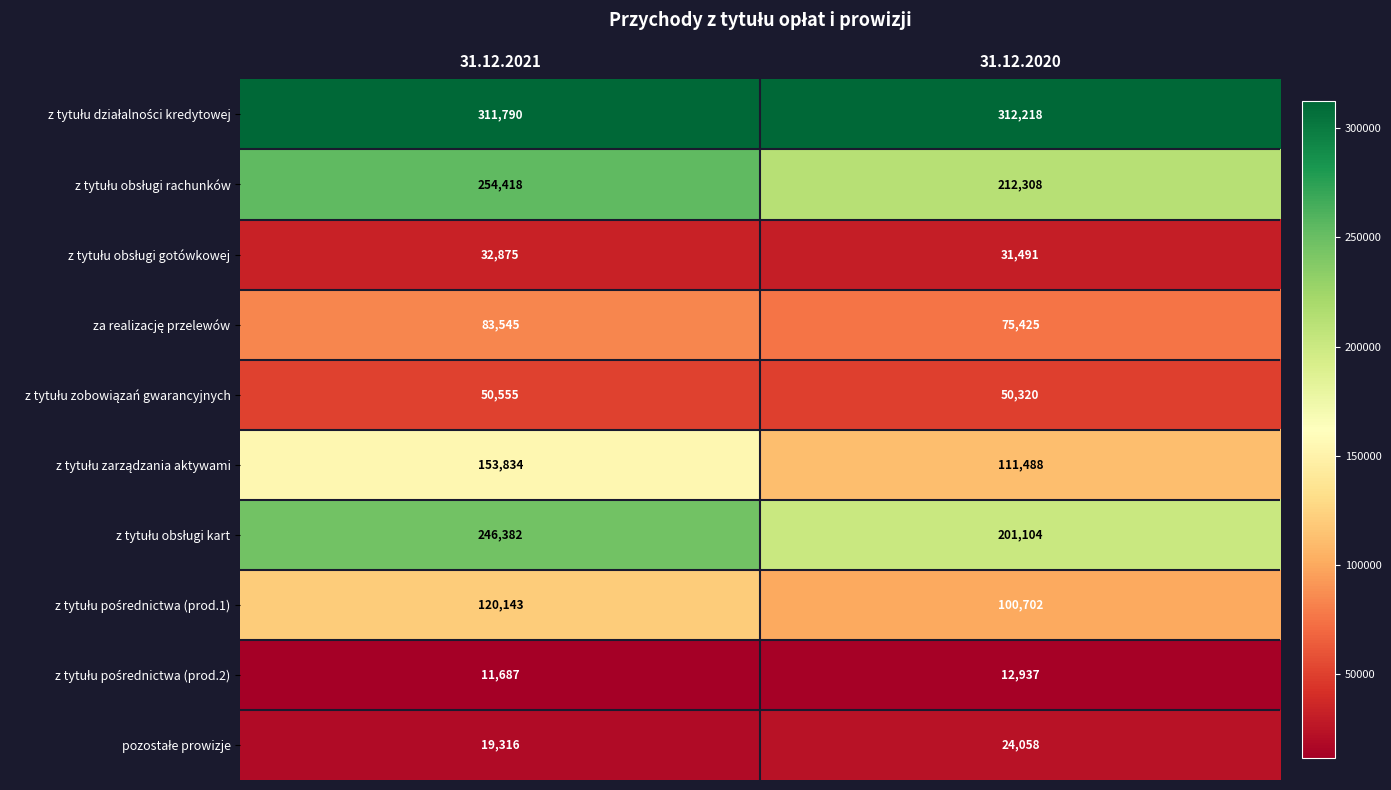

At which category is the sum across all series the highest?

31.12.2021